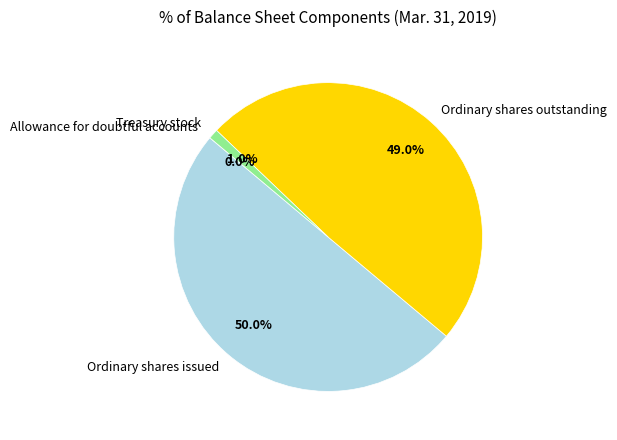

What percentage do Treasury stock and Ordinary shares outstanding together represent?

50.0%